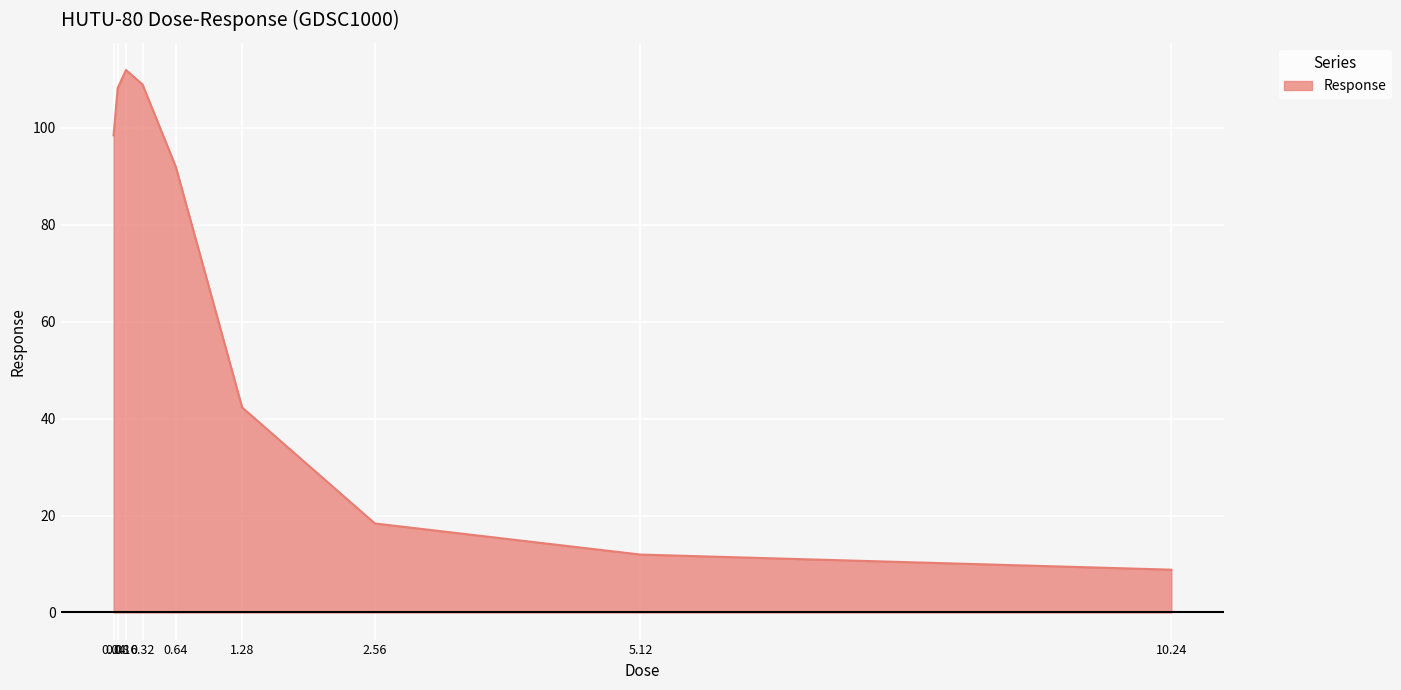

Reading left to right, what are all the values shown in this chart?

0.04=98.5	0.08=108.2	0.16=112.0	0.32=109.0	0.64=92.0	1.28=42.3	2.56=18.4	5.12=12.0	10.24=8.8